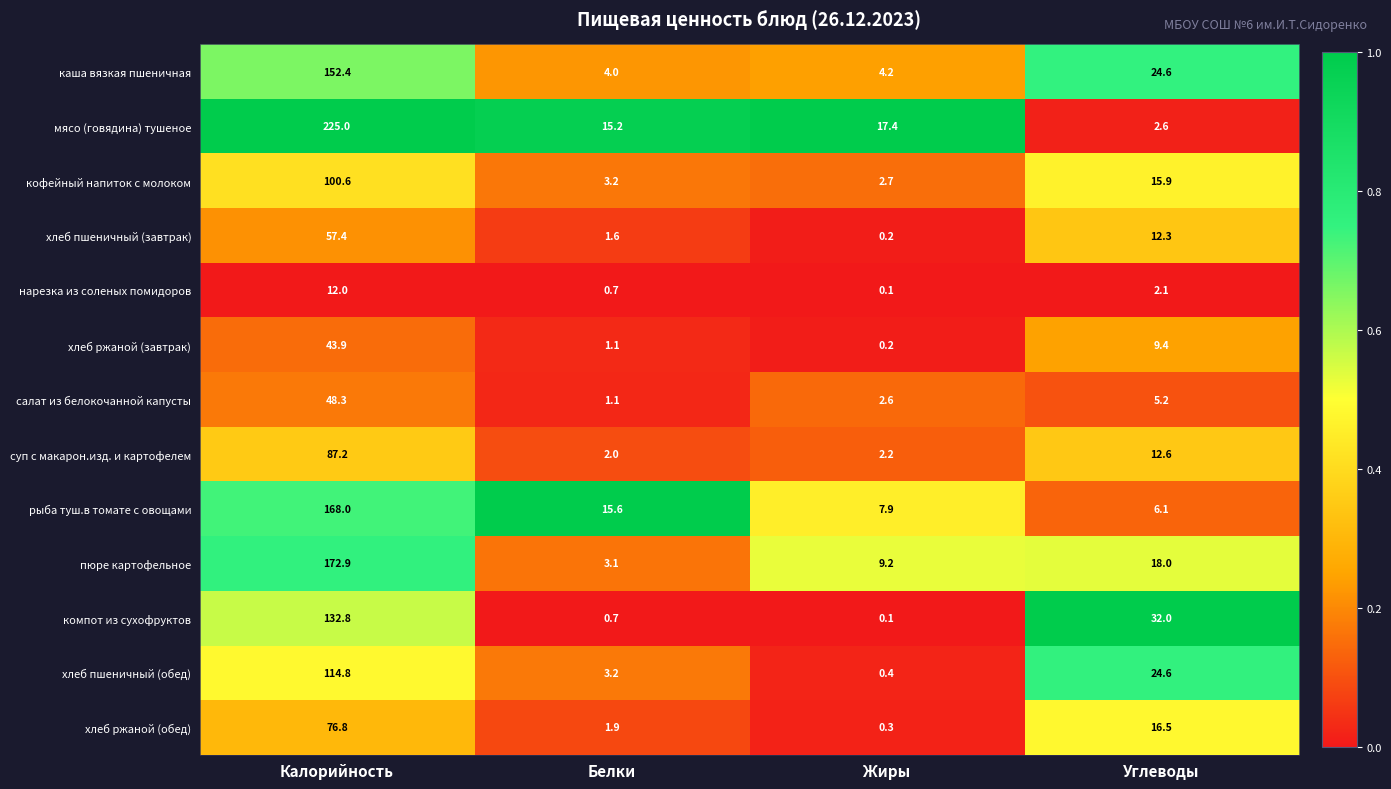

Which series has the largest total across all categories?

мясо (говядина) тушеное